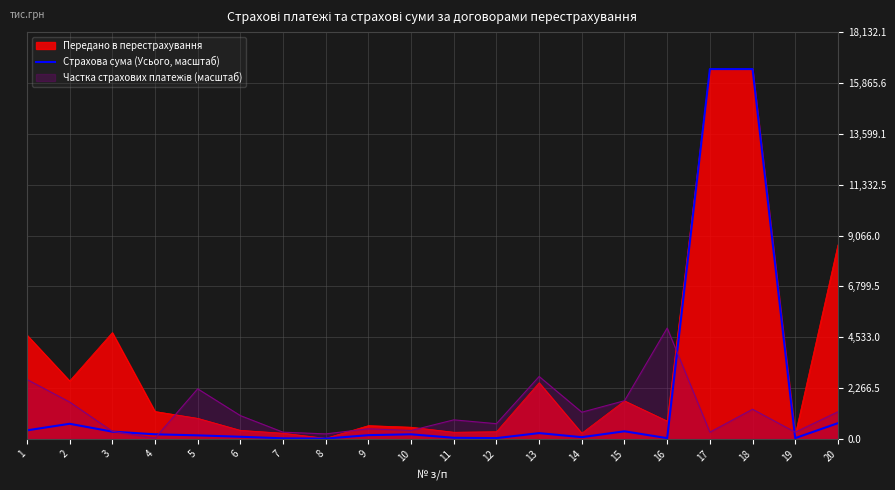

How many points are lower than both their immediate neighbors (excluding endpoints)?

5